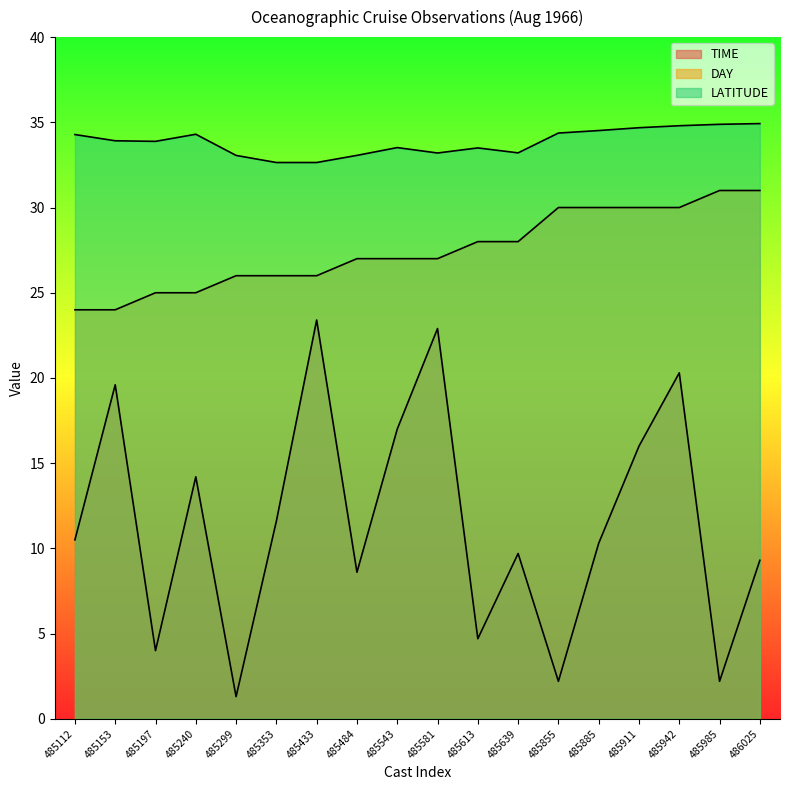

At which category is the sum across all series the highest?

485942